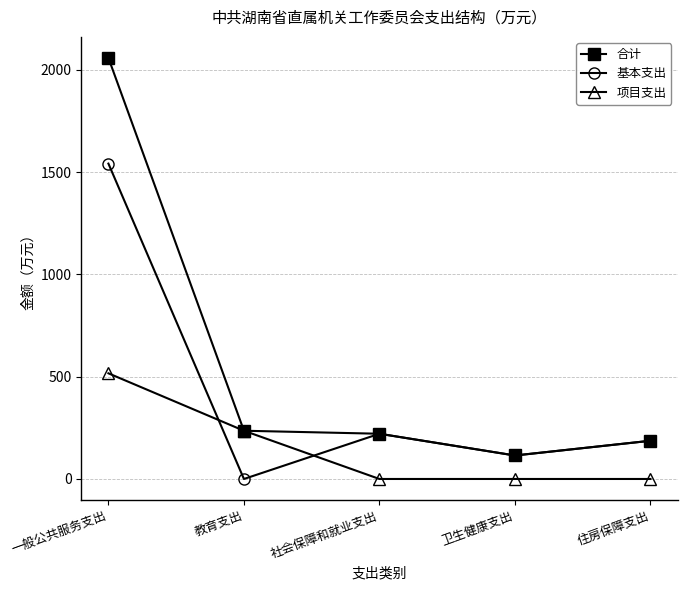

The 基本支出 series shows 186.8 at 住房保障支出. True or false?

True